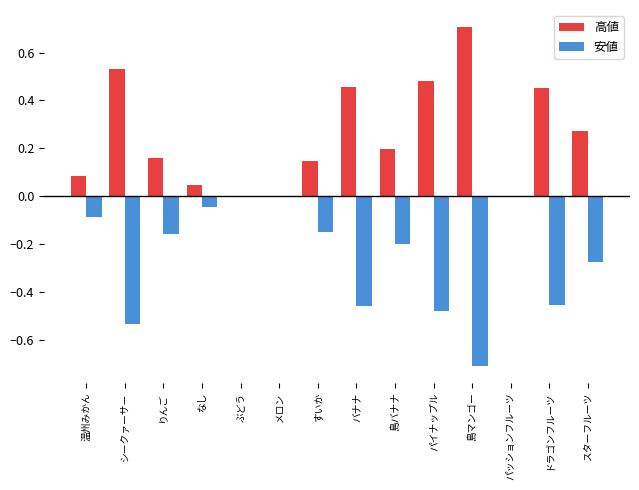

What is the sum of the 高値 values at すいか and 島マンゴー?

0.9